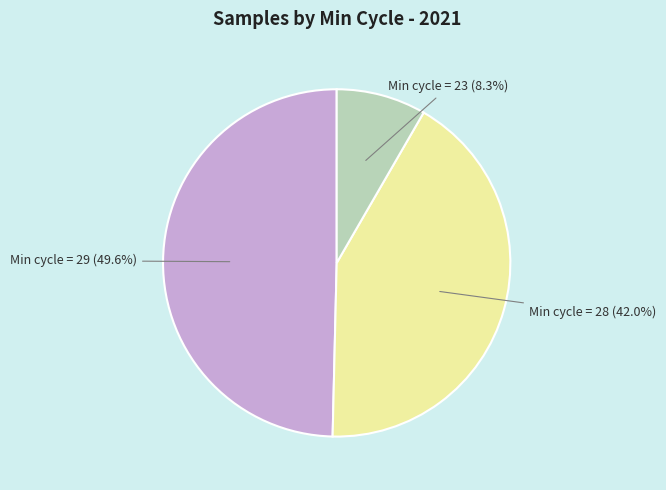

Is there any slice that represents more than half of the pie?

No